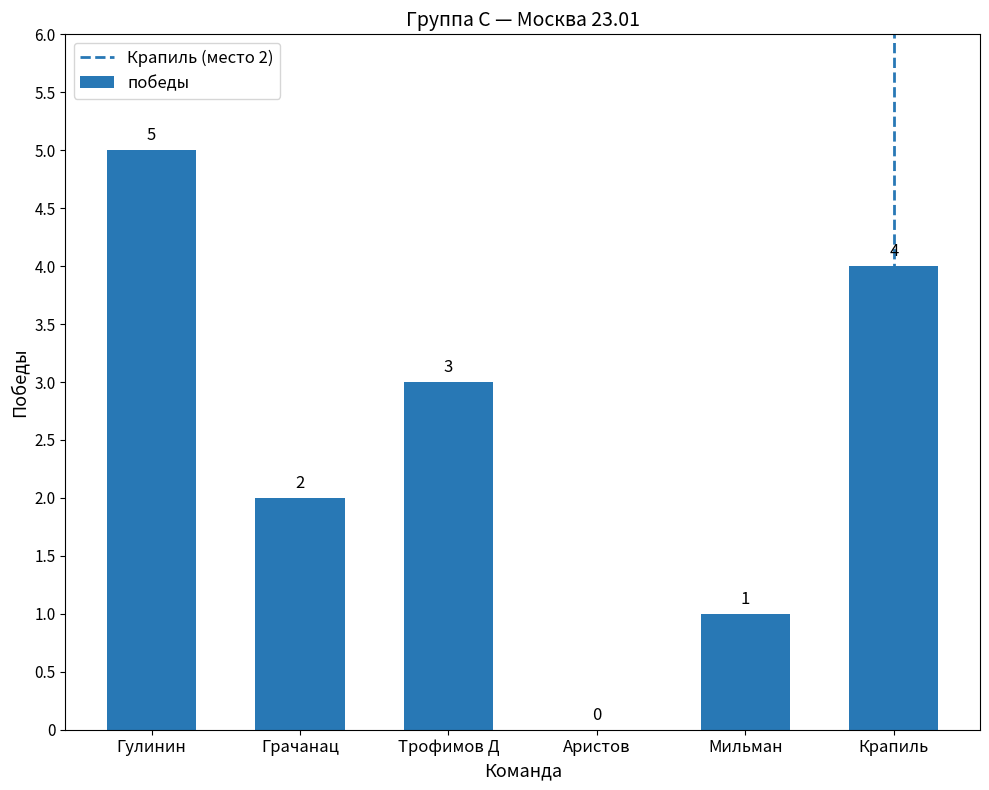

Approximately how many times larger is the value at Трофимов Д compared to Мильман?

3.0